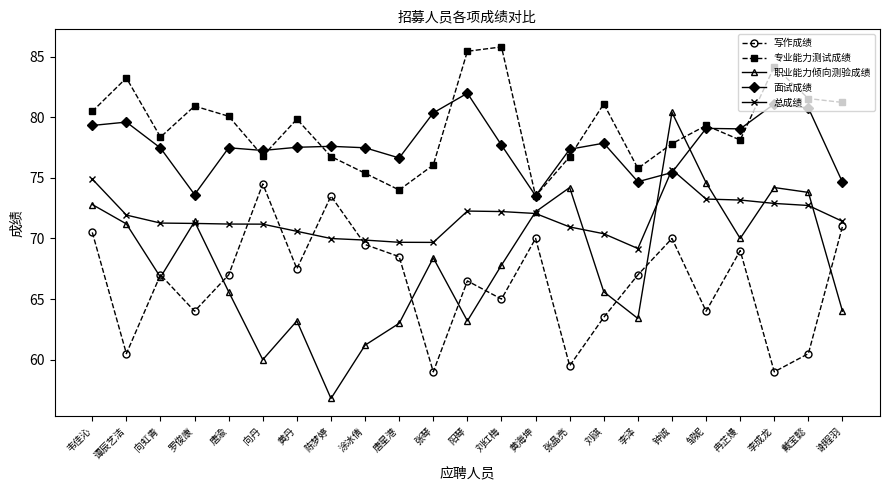

True or false: 写作成绩 and 面试成绩 intersect in this chart.

False